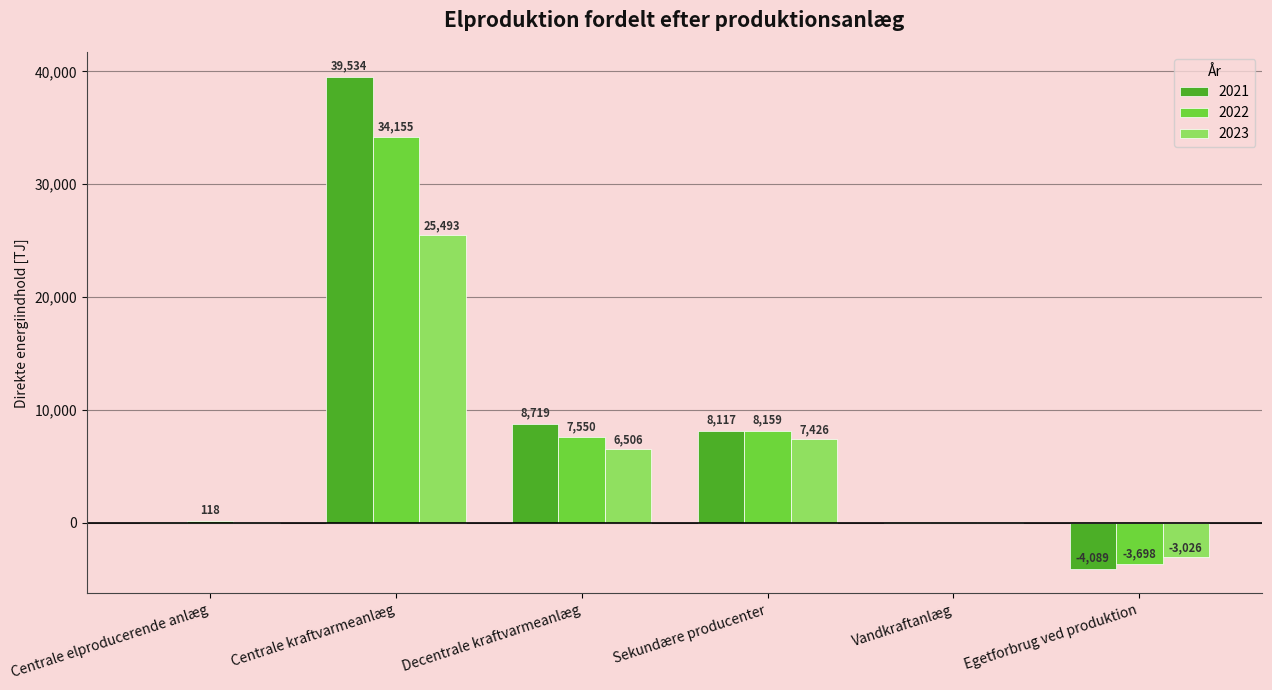

What is the greatest value displayed?

39534.4